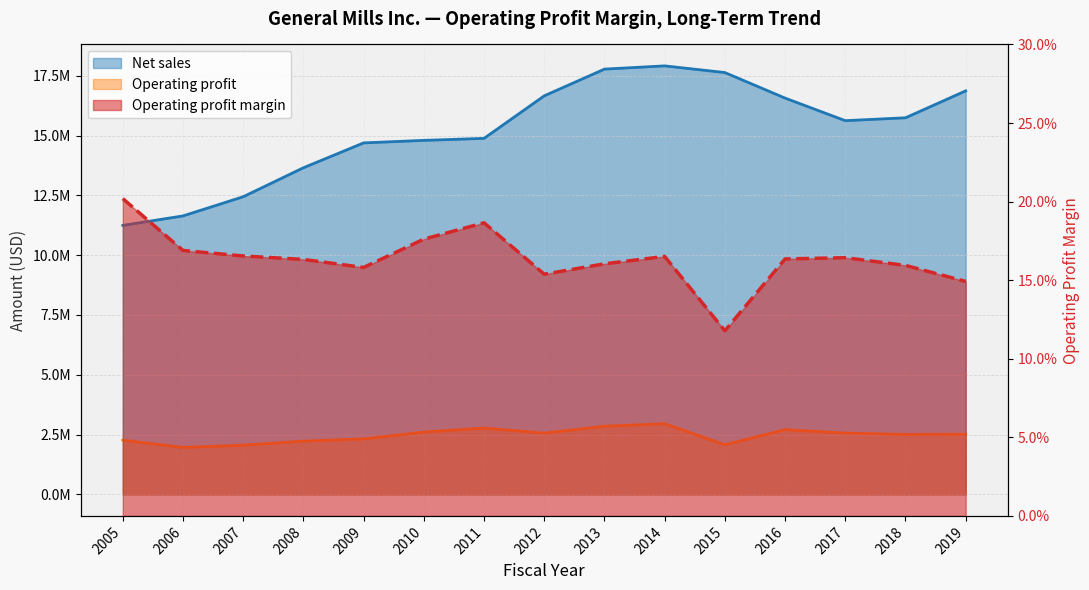

At which category does the chart reach its minimum across all series?

2015